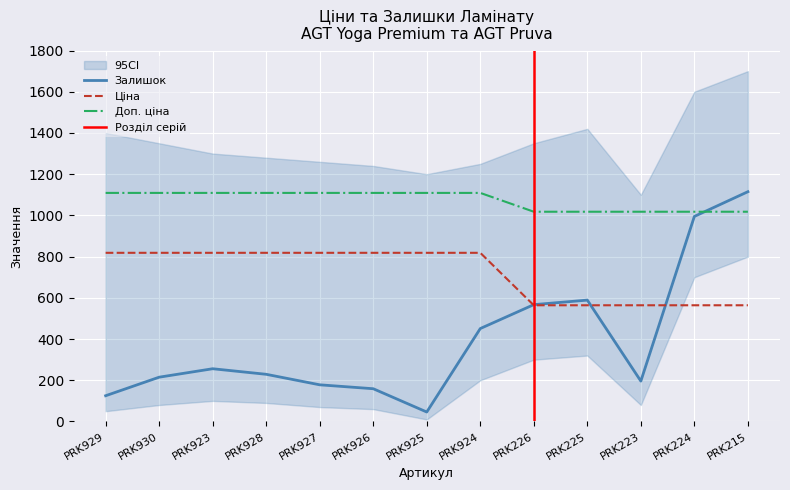

Reading left to right, extract all data points from this chart.

Ціна: 818.5	818.5	818.5	818.5	818.5	818.5	818.5	818.5	564.0	564.0	564.0	564.0	564.0
Доп. ціна: 1109.2	1109.2	1109.2	1109.2	1109.2	1109.2	1109.2	1109.2	1017.8	1017.8	1017.8	1017.8	1017.8
Залишок: 125.0	215.0	256.0	229.0	178.0	159.0	46.0	451.0	567.0	589.0	196.0	995.0	1115.0